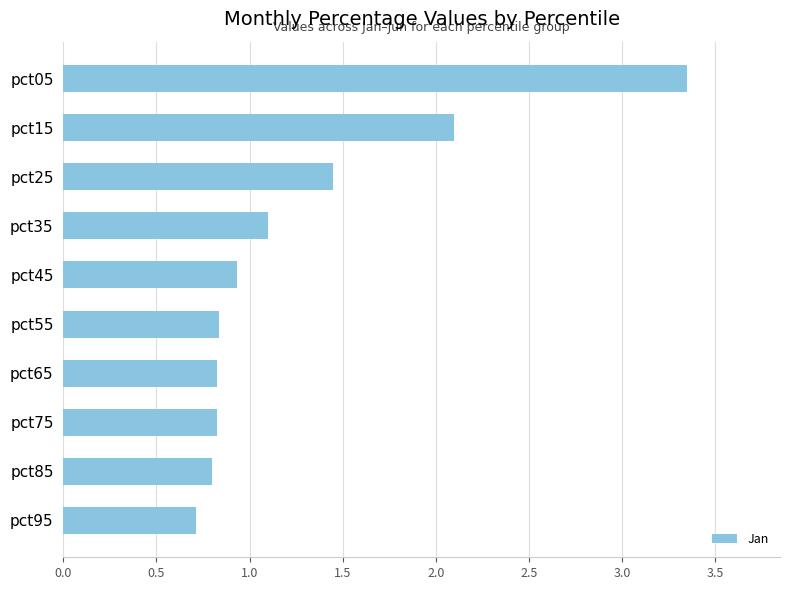

Which has a higher value, pct25 or pct15?

pct15